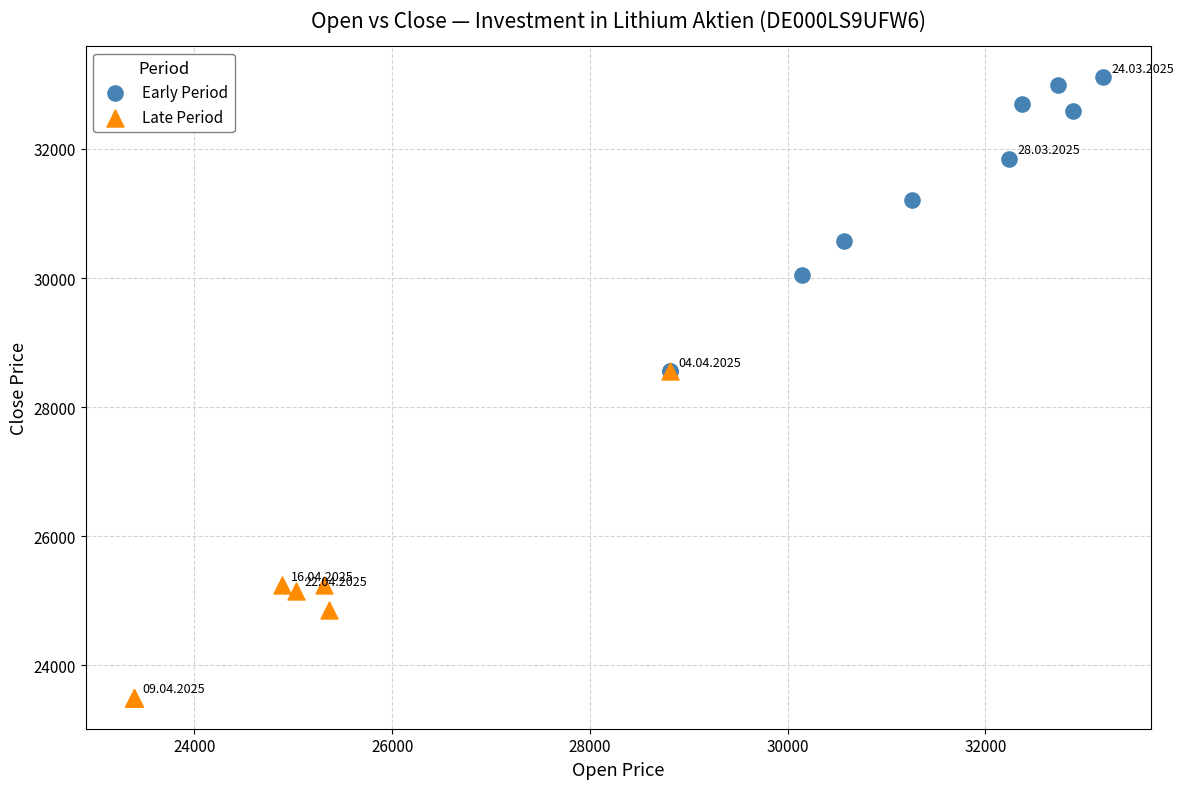

Which series reaches the maximum Y coordinate?

Early Period